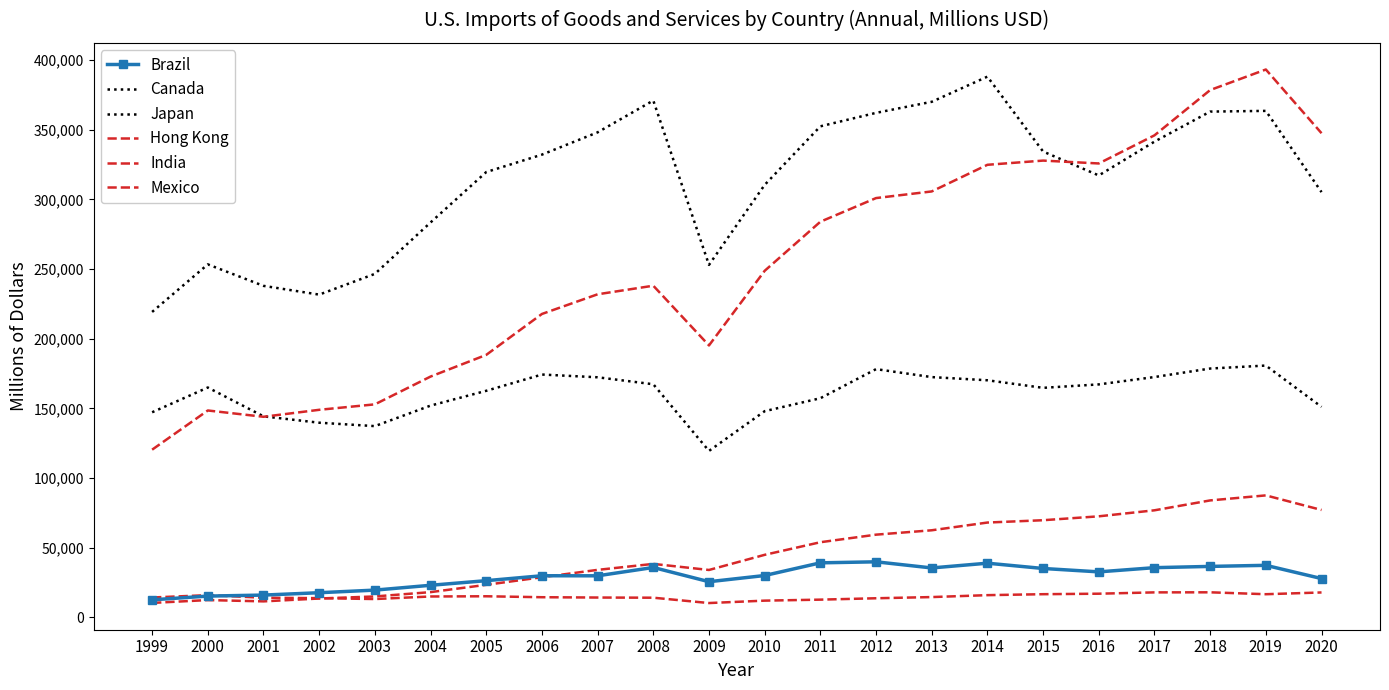

What is the value of the Japan point at the 22nd from the left?

151087